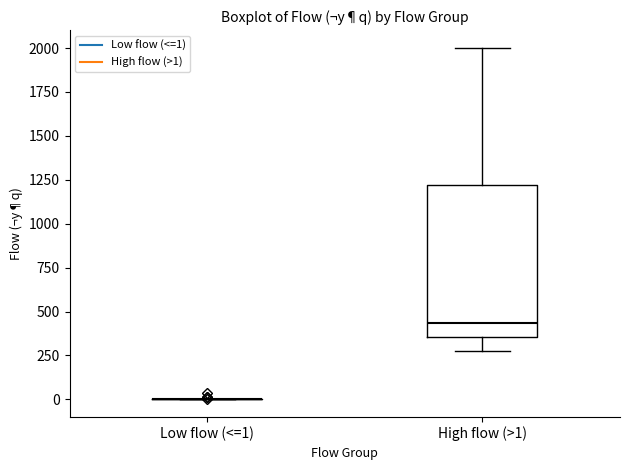

Reading left to right, read every box against the y-axis: the position of its median line, the range the box covers, and the ends of its whiskers. The values are not printed on the chart, so give them approximately, as read against the axis.

Low flow (<=1): box collapsed to a line at 0, whiskers 0 to 0
High flow (>1): median 450, box 350 to 1200, whiskers 300 to 2000